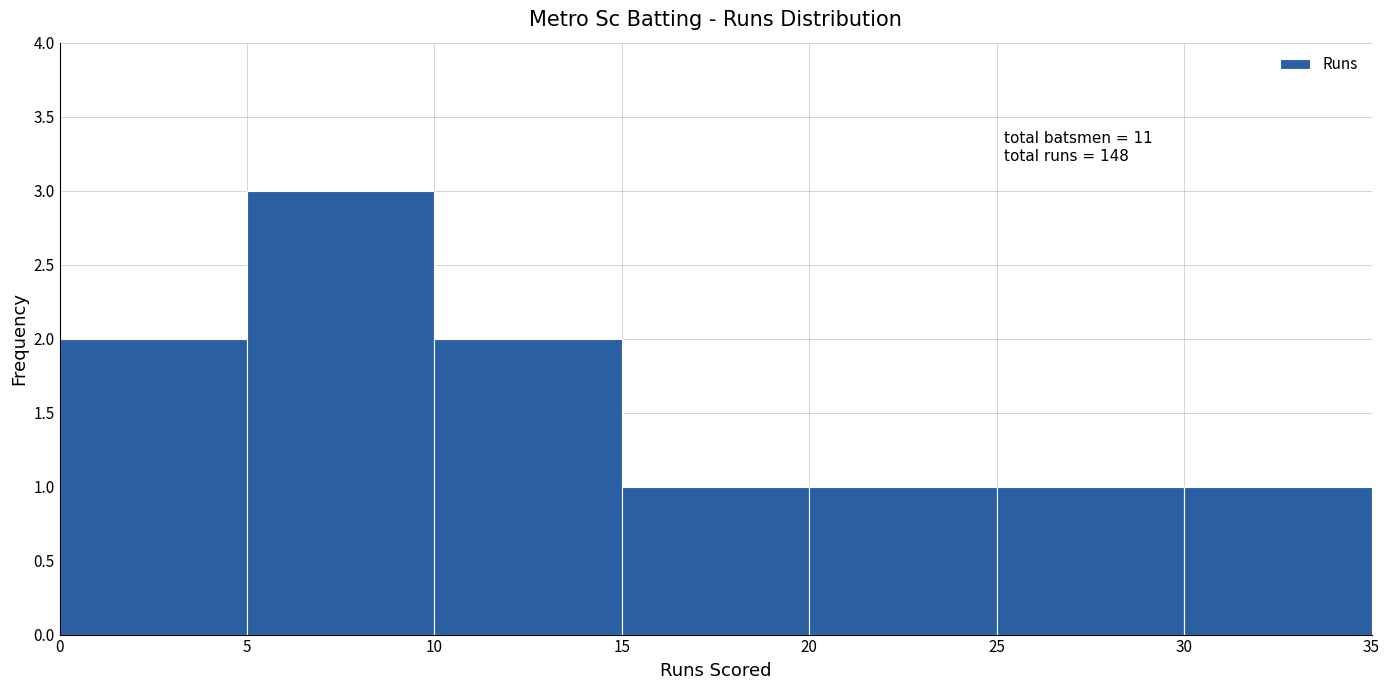

Which range on the x-axis has the tallest bar?

5 to 10